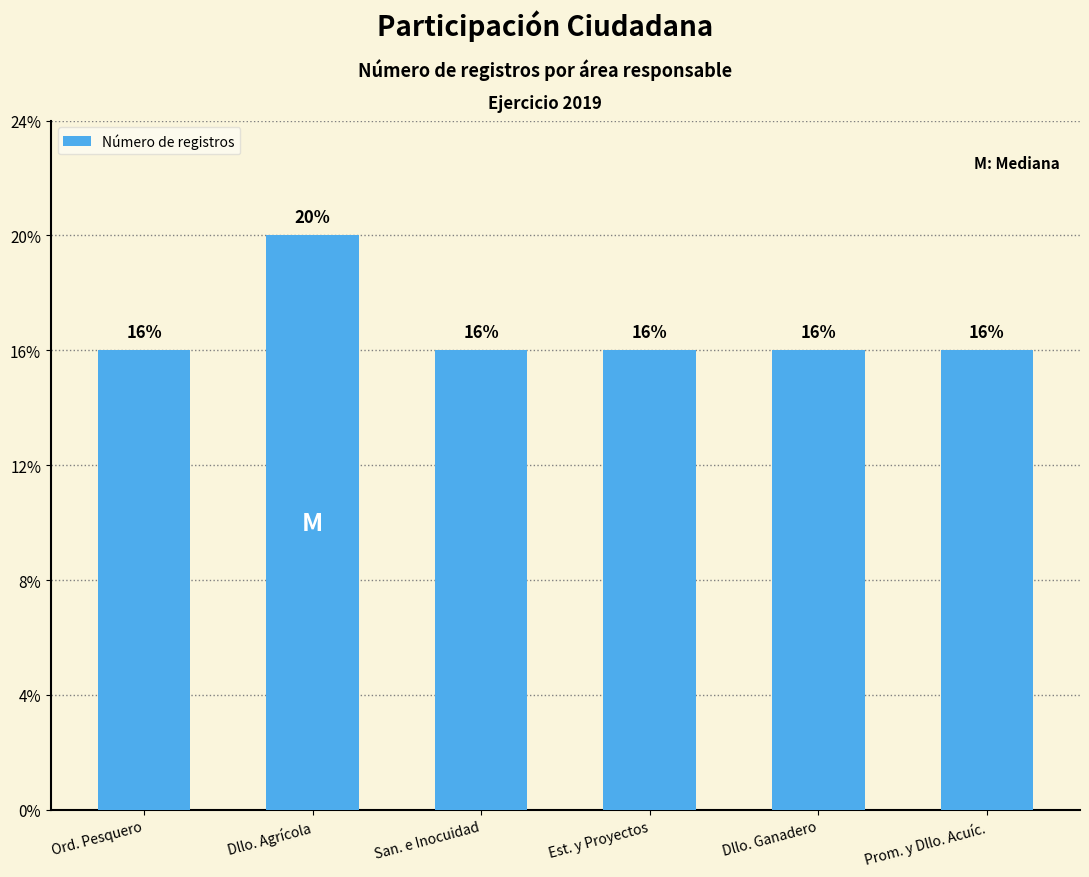

Are the bars horizontal?

No